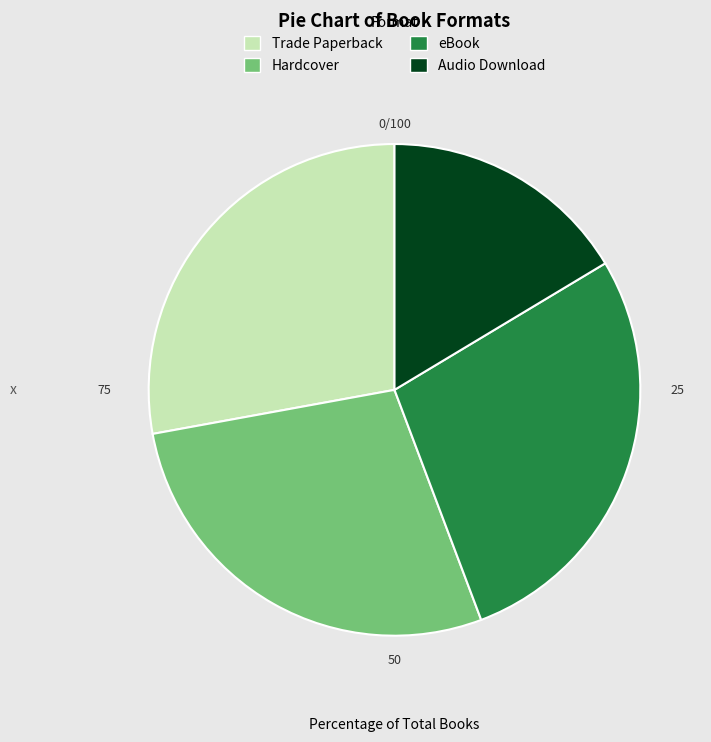

Which slice is the smallest?

Audio Download